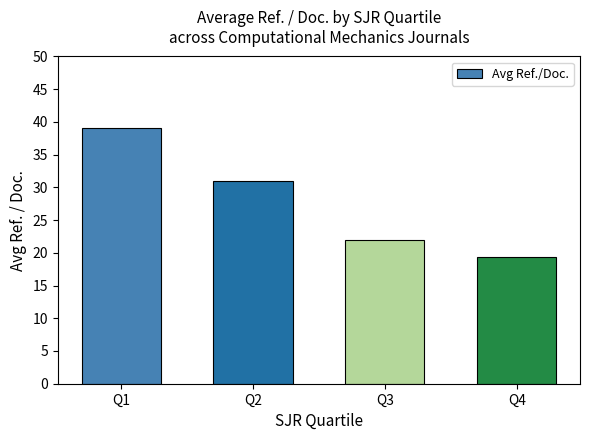

What is the value of the 4th bar from the left?

19.4